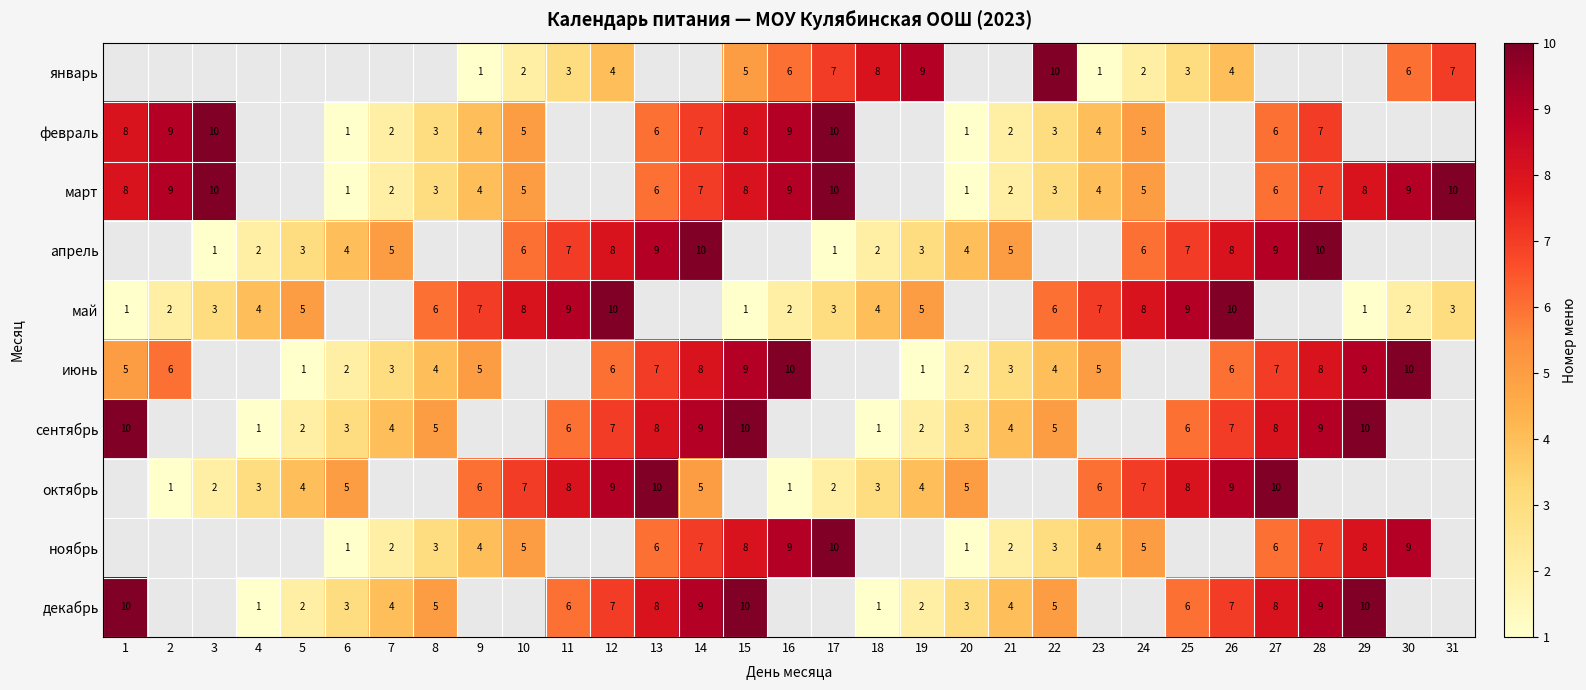

What is the sum of the апрель values at 14 and 26?

18